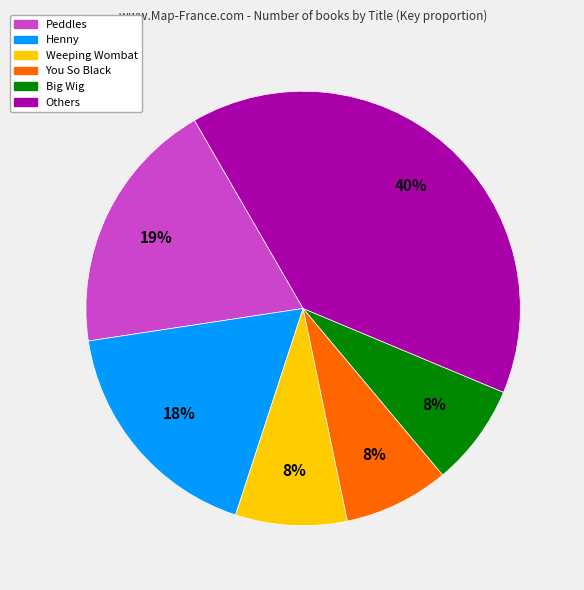

How many slices are in this pie chart?

6